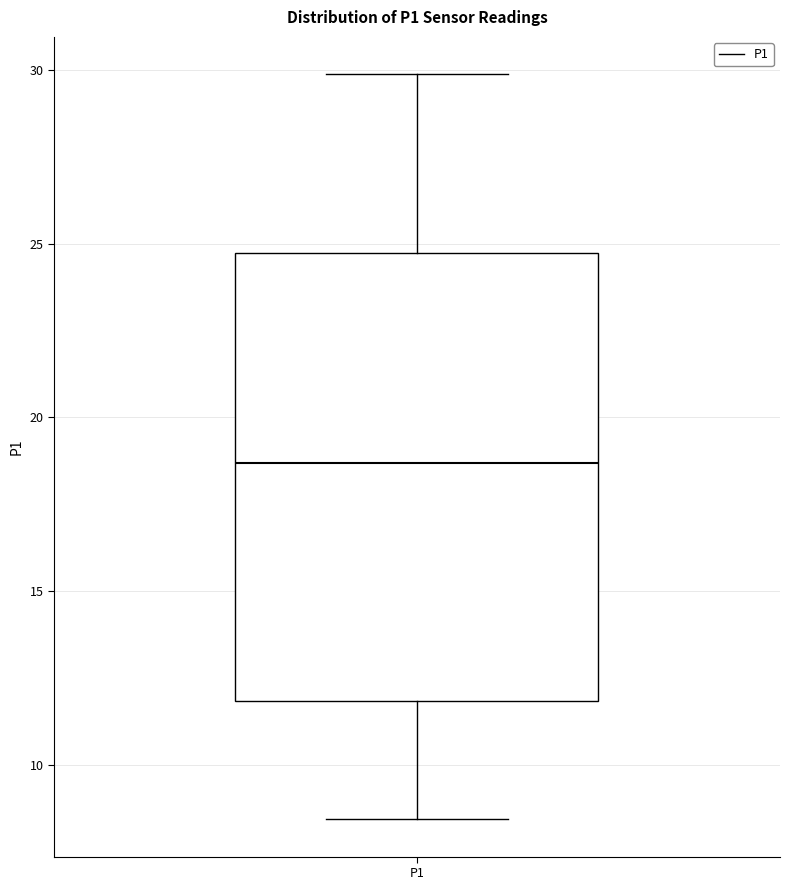

Transcribe this box plot: give where the median line is, the range the box spans, and where the two whiskers end, as read against the y-axis. The values are not printed on the chart, so give them approximately, as read against the axis.

median 18.5, box 12.0 to 24.5, whiskers 8.5 to 30.0